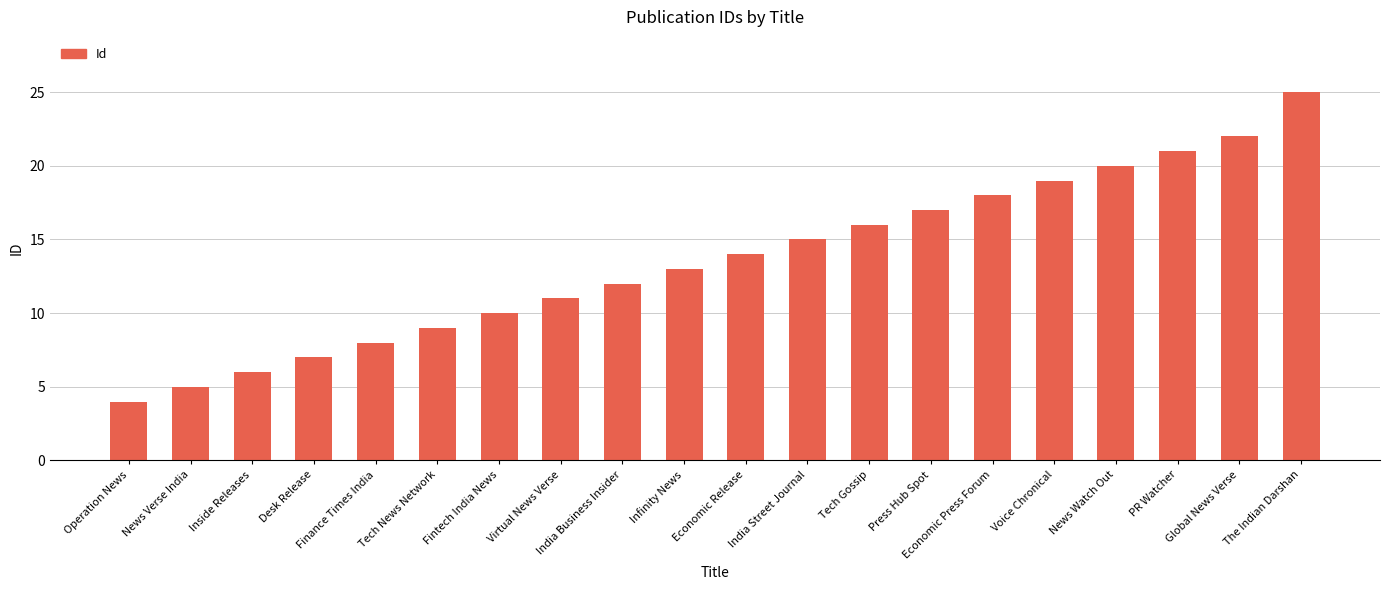

How many series are shown in this chart?

1